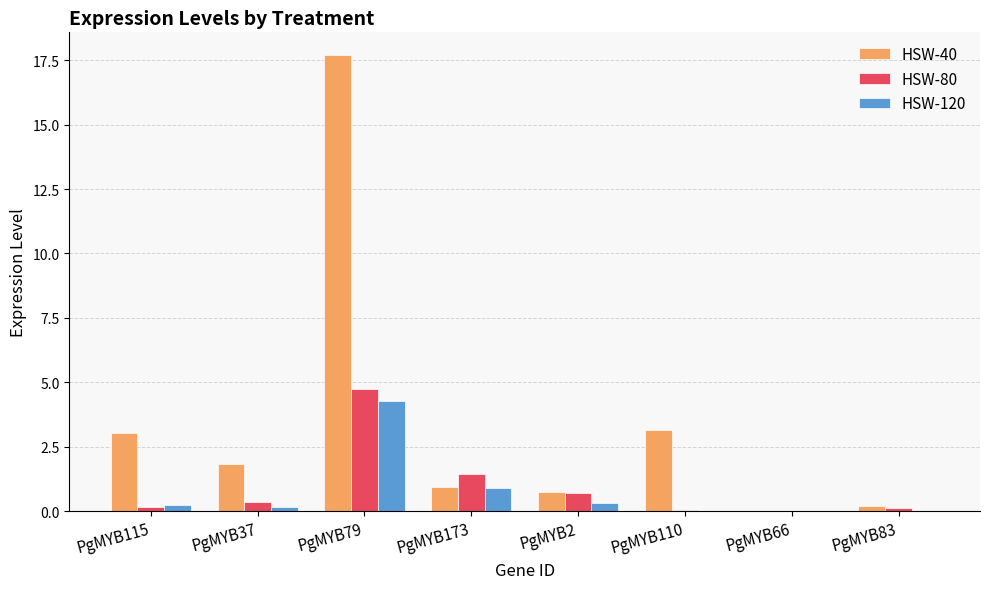

At which label is HSW-80 closest to 2?

PgMYB173